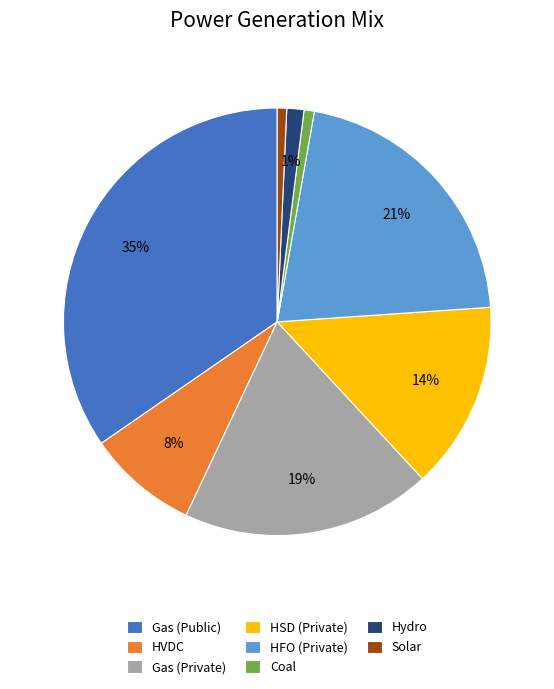

The Solar slice represents 10% of the pie. True or false?

False